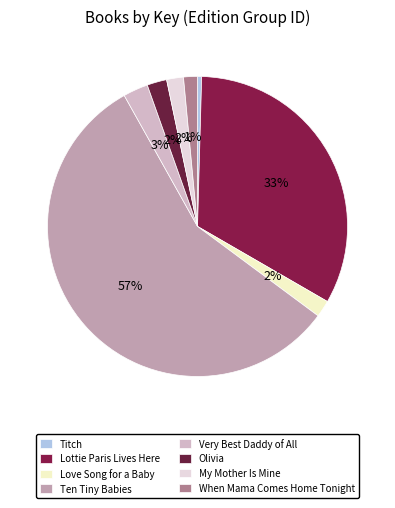

Which has a higher value, Lottie Paris Lives Here or When Mama Comes Home Tonight?

Lottie Paris Lives Here